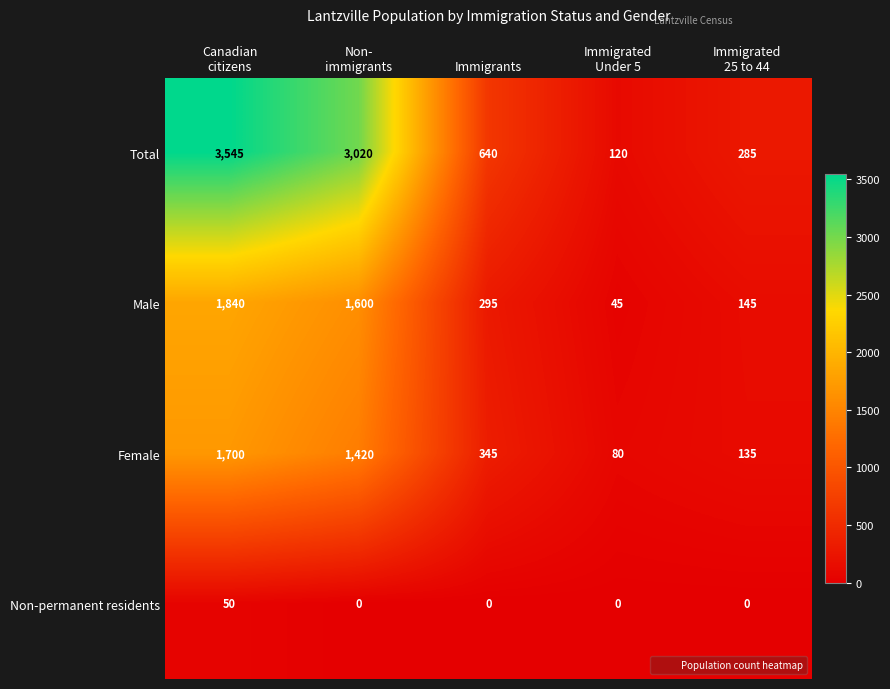

The Total series shows 640 at Immigrants. True or false?

True